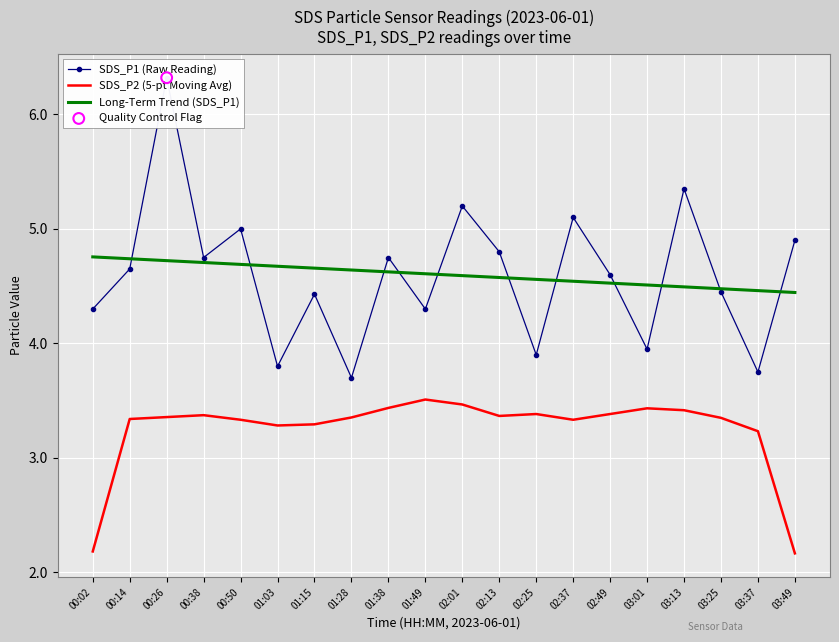

Is the value of SDS_P2 (5-pt Moving Avg) at 03:25 greater than the value of Long-Term Trend (SDS_P1) at 03:25?

No